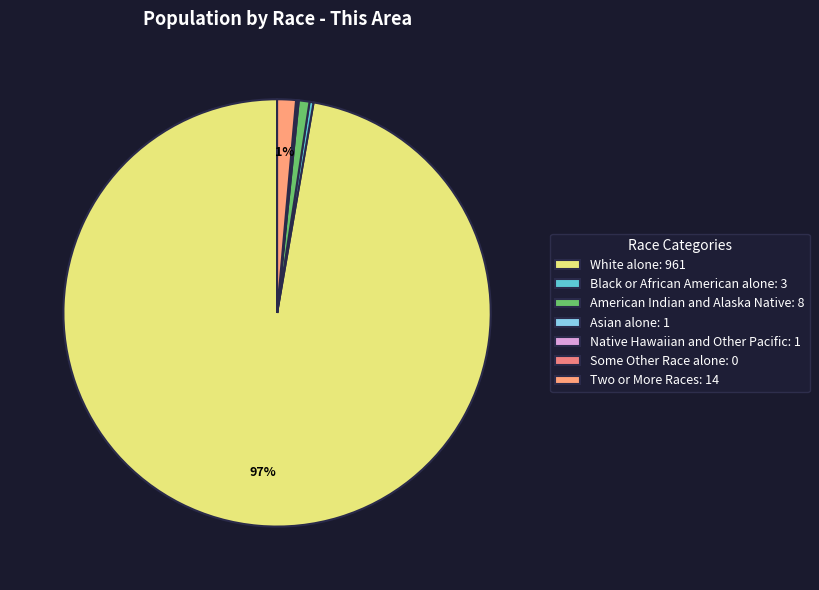

To the nearest percent, what is the average slice percentage?

14%